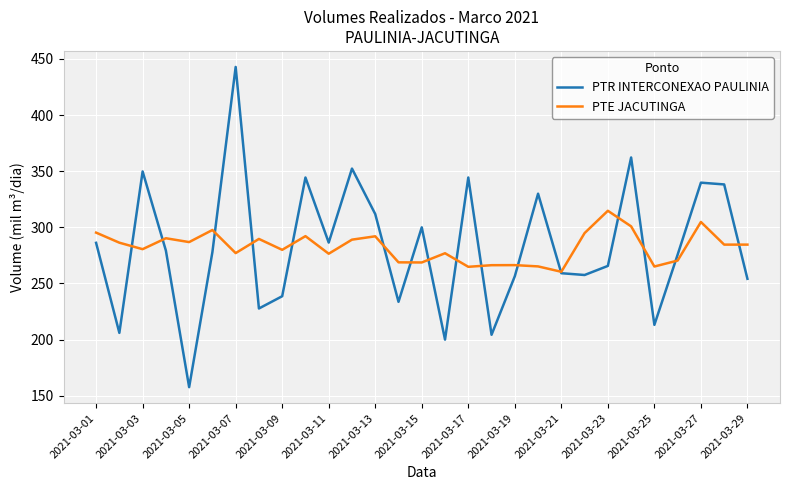

List the series in order of their peak value, lowest first.

PTE JACUTINGA, PTR INTERCONEXAO PAULINIA